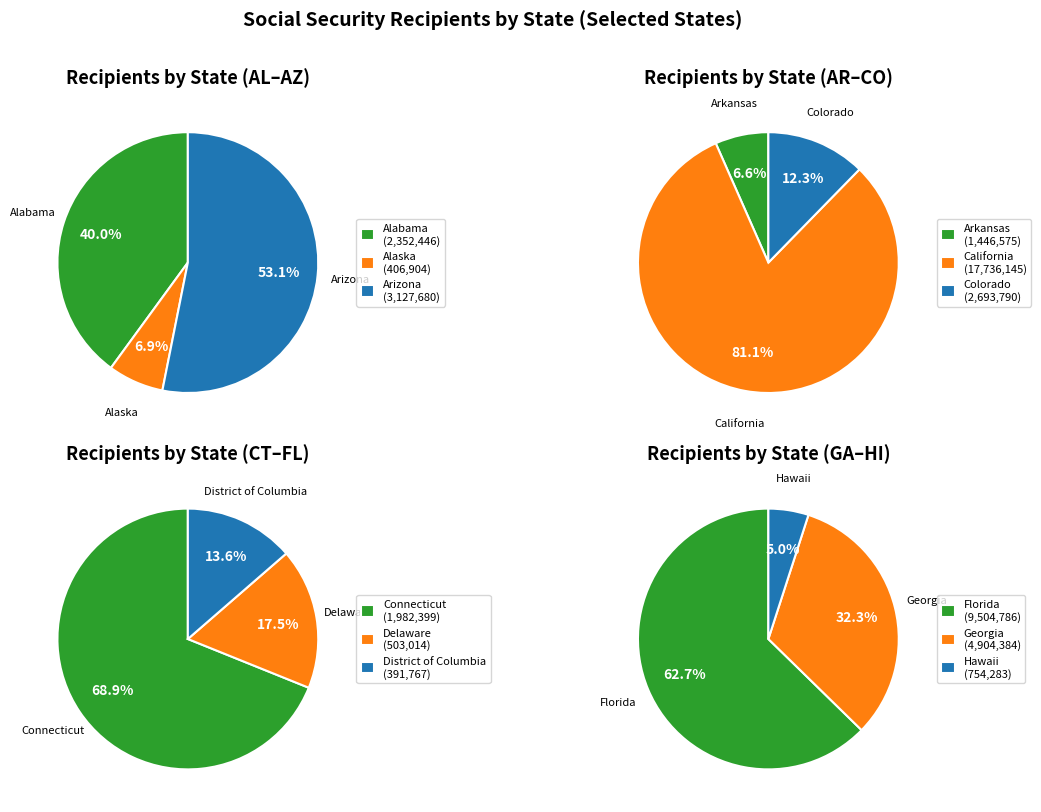

Which has a higher value, Georgia or Arizona?

Georgia